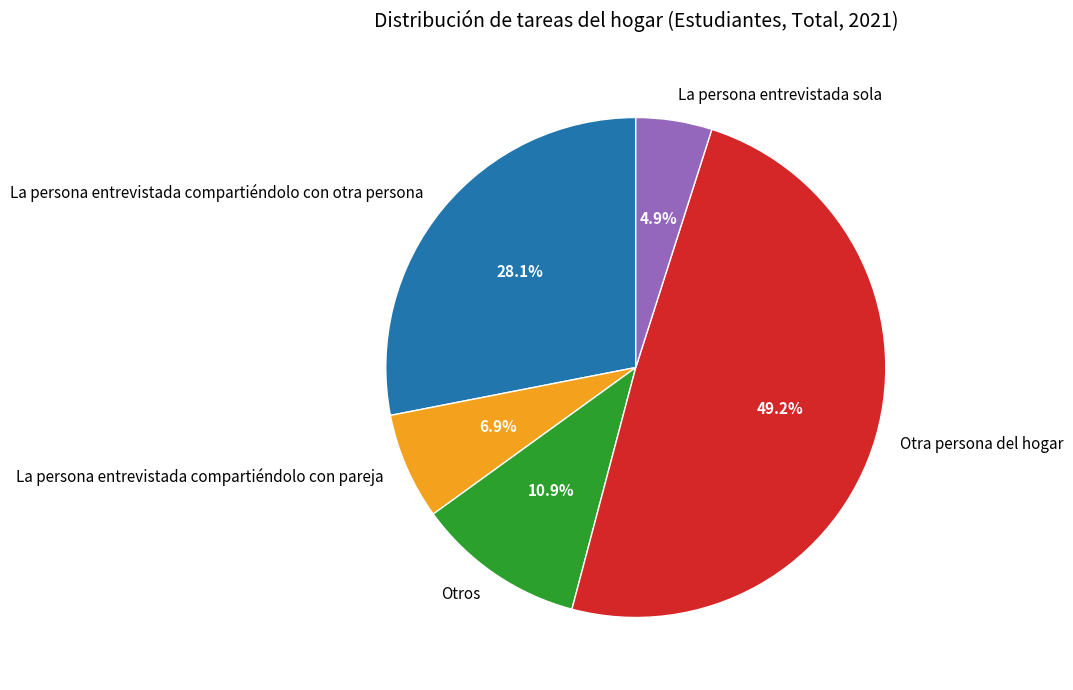

Which category has the biggest portion of the pie?

Otra persona del hogar